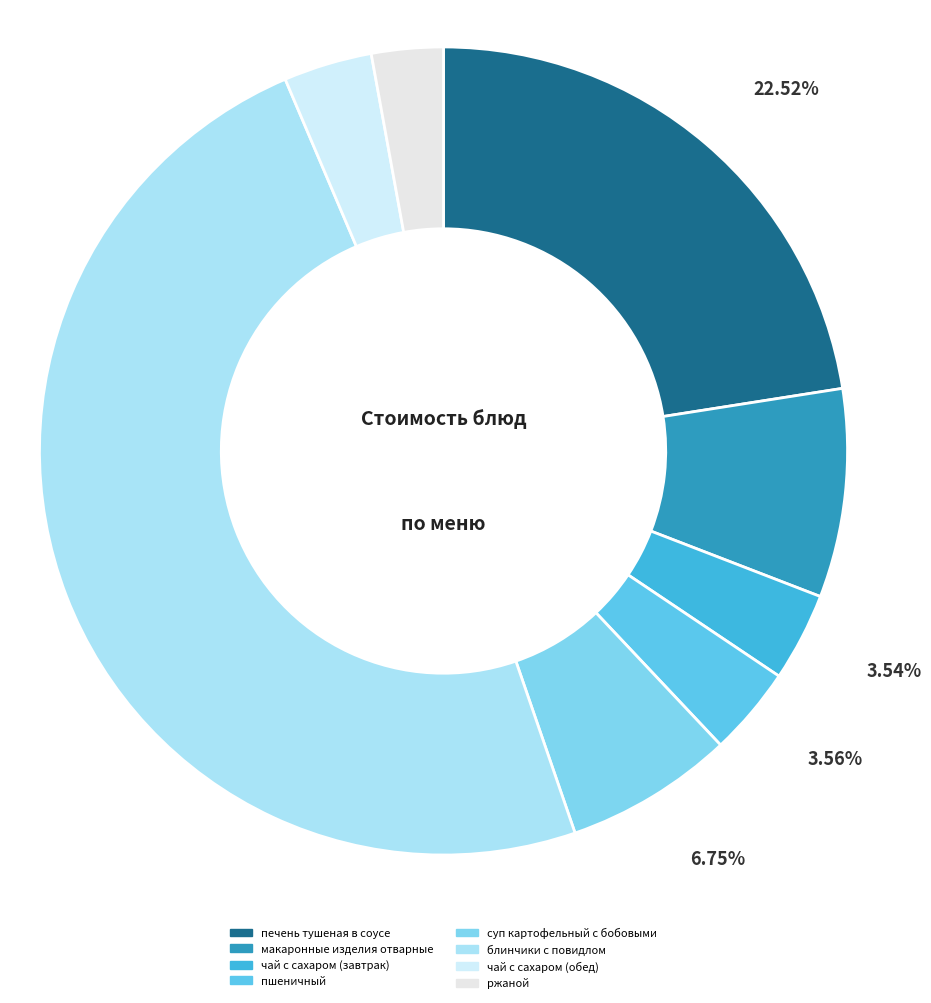

Between чай с сахаром (обед) and пшеничный, which is larger?

пшеничный